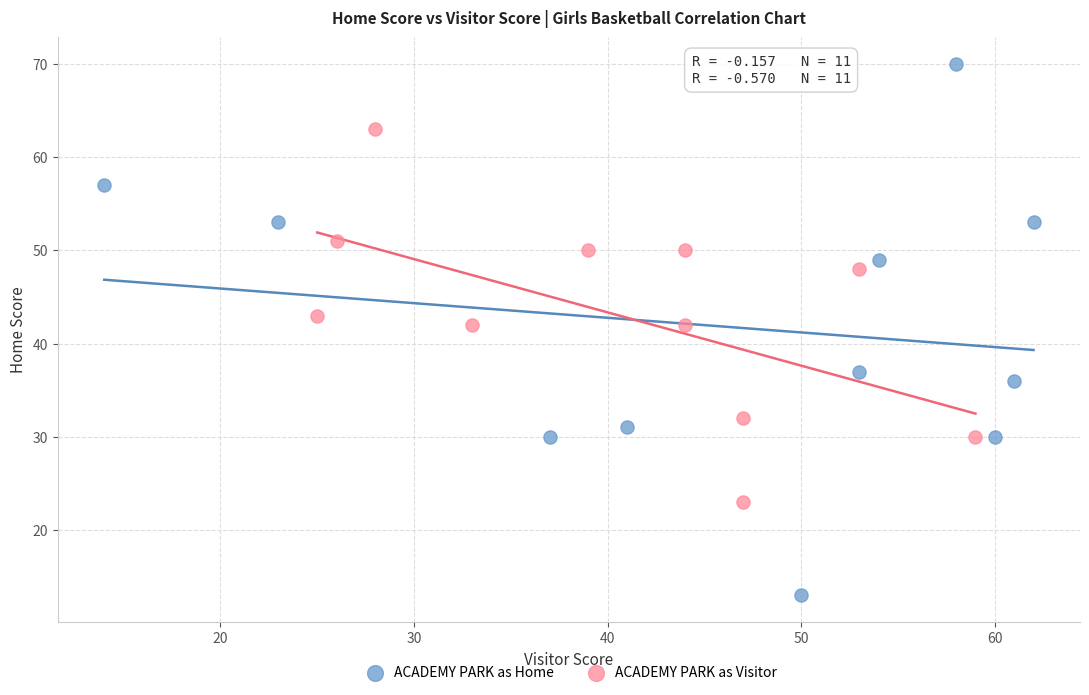

Which series reaches the minimum Y coordinate?

ACADEMY PARK as Home